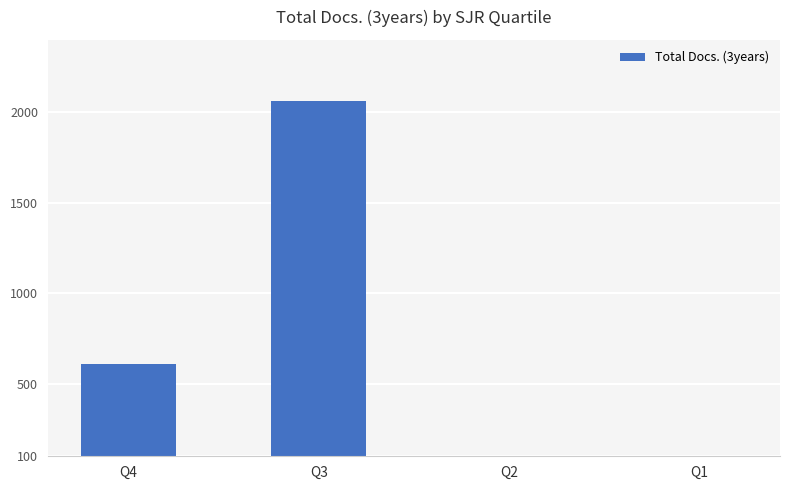

List the labels in order of value, smallest first.

Q1, Q2, Q4, Q3